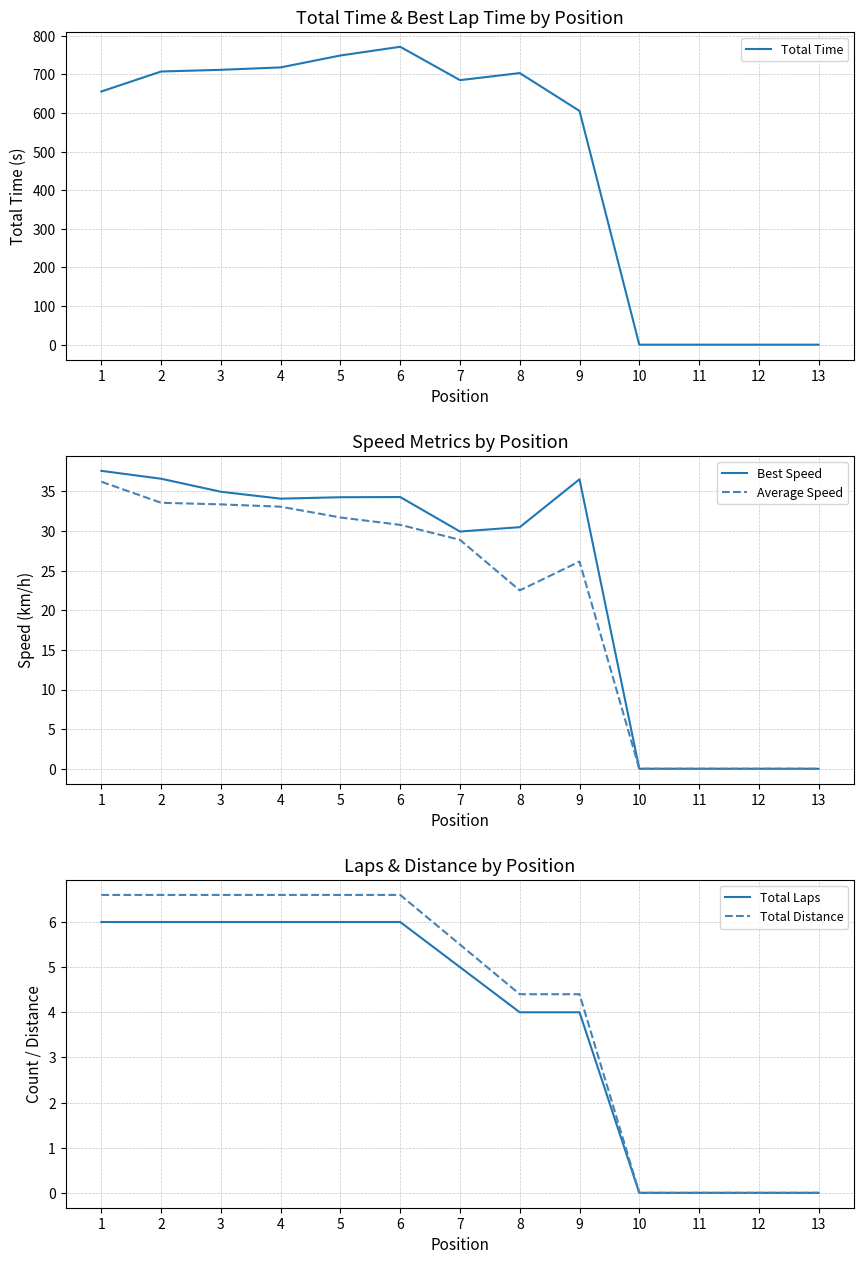

True or false: Total Time has a value of 0.0 at 12.

True